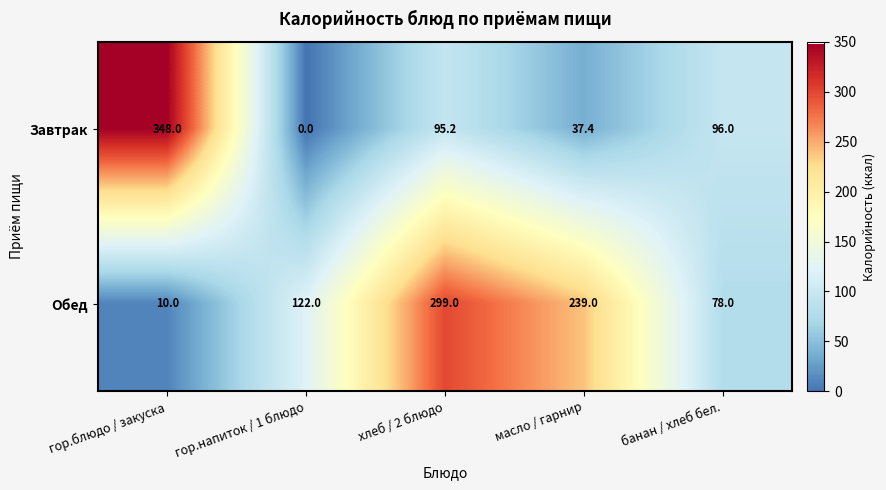

How many distinct data groups are displayed?

2